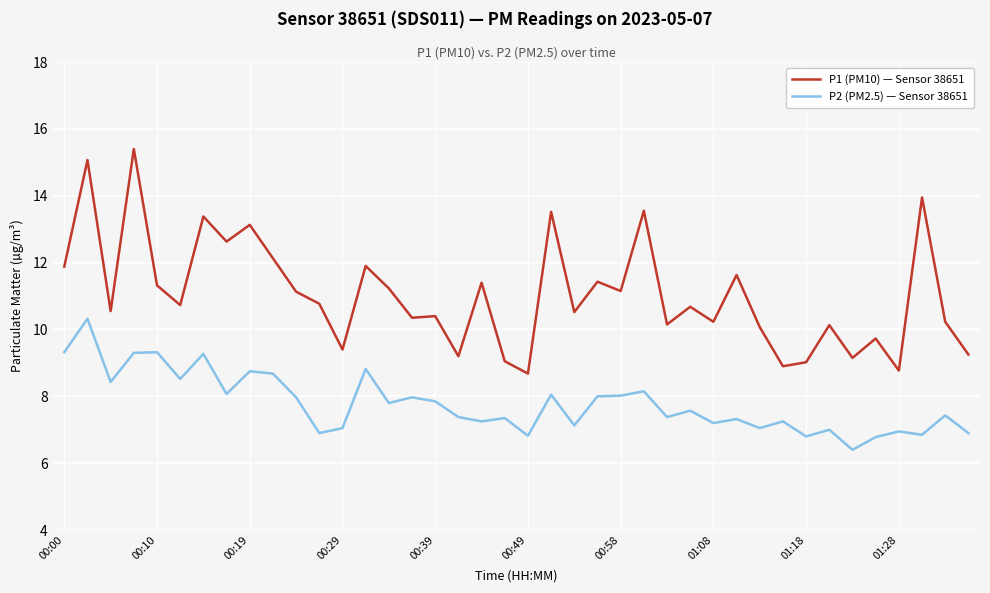

Which series has the largest range (max minus min)?

P1 (PM10) — Sensor 38651